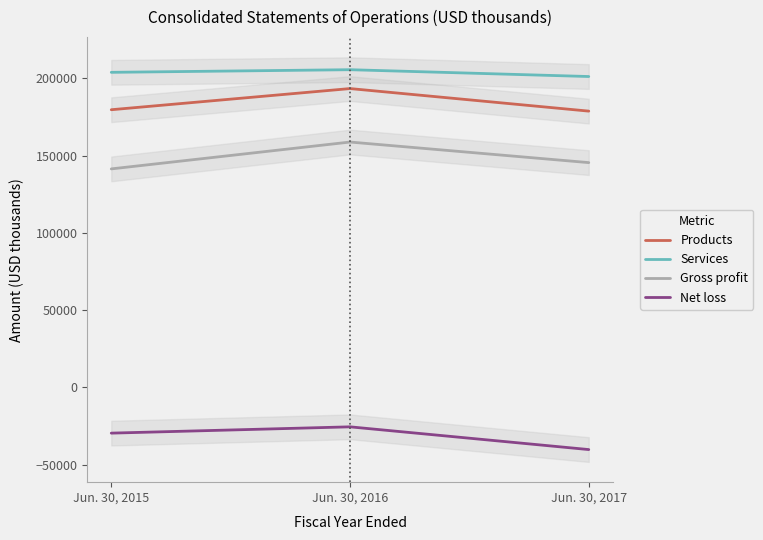

Between Jun. 30, 2015 and Jun. 30, 2017, which series saw the biggest shift?

Net loss